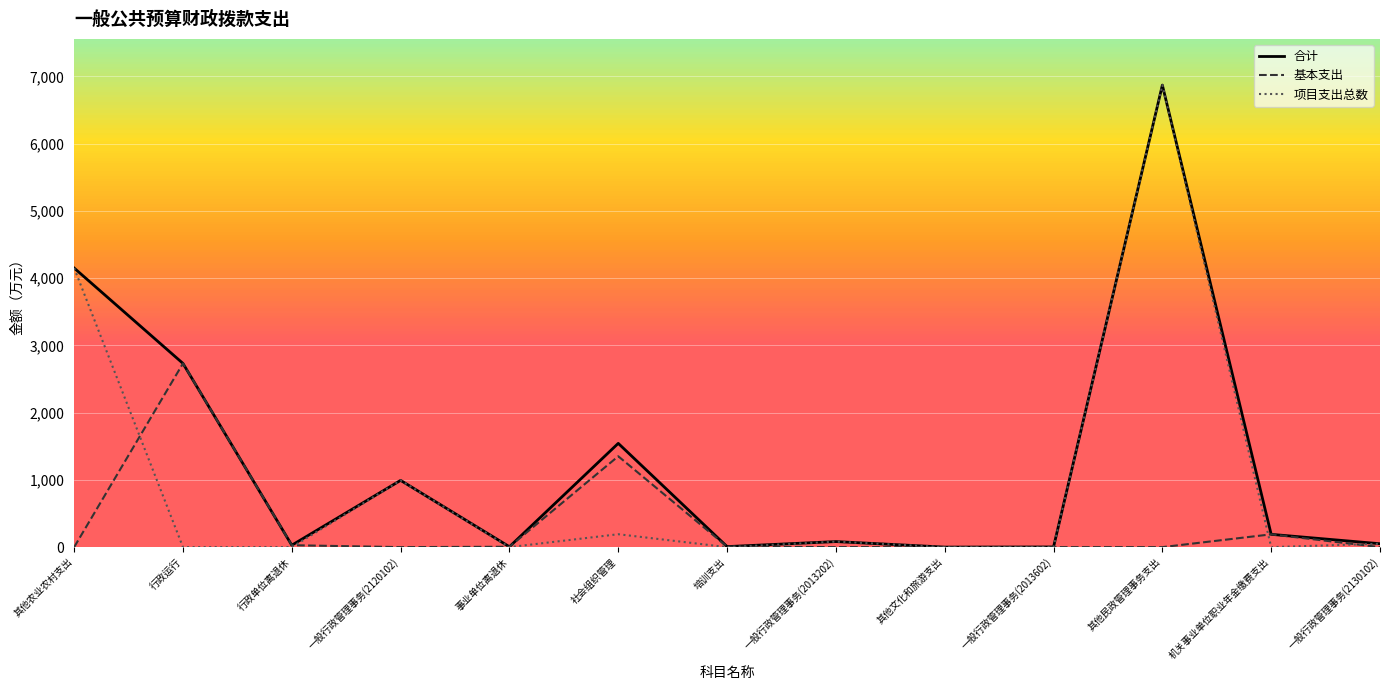

Which label corresponds to the largest value in the chart?

其他民政管理事务支出